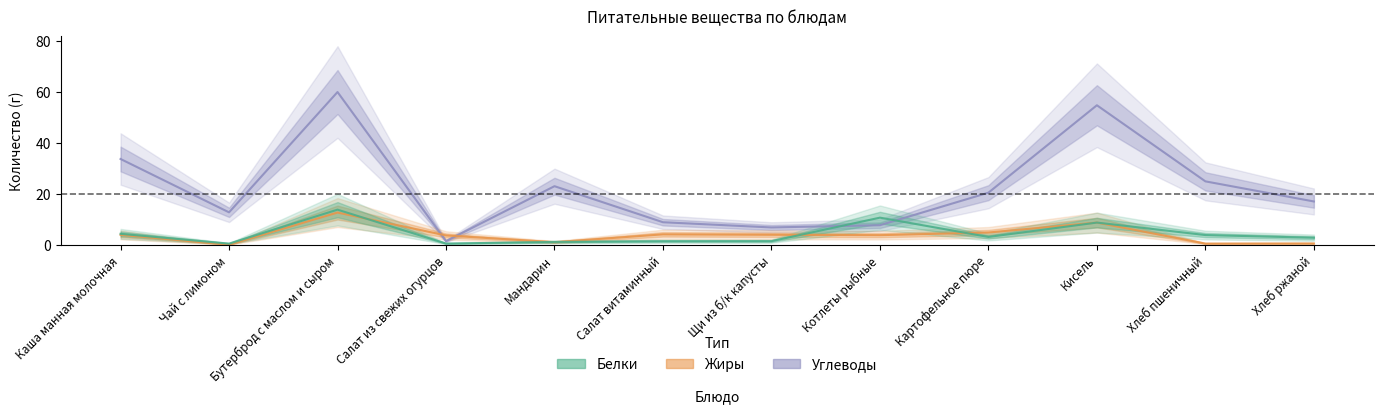

Where do Белки and Углеводы first cross each other?

Щи из б/к капусты and Котлеты рыбные